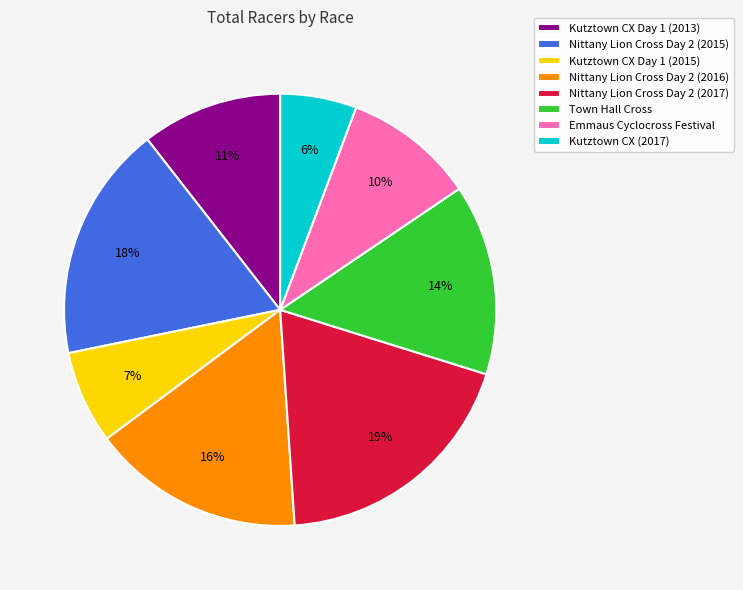

What percentage is the Kutztown CX (2017) slice, to the nearest percent?

6%